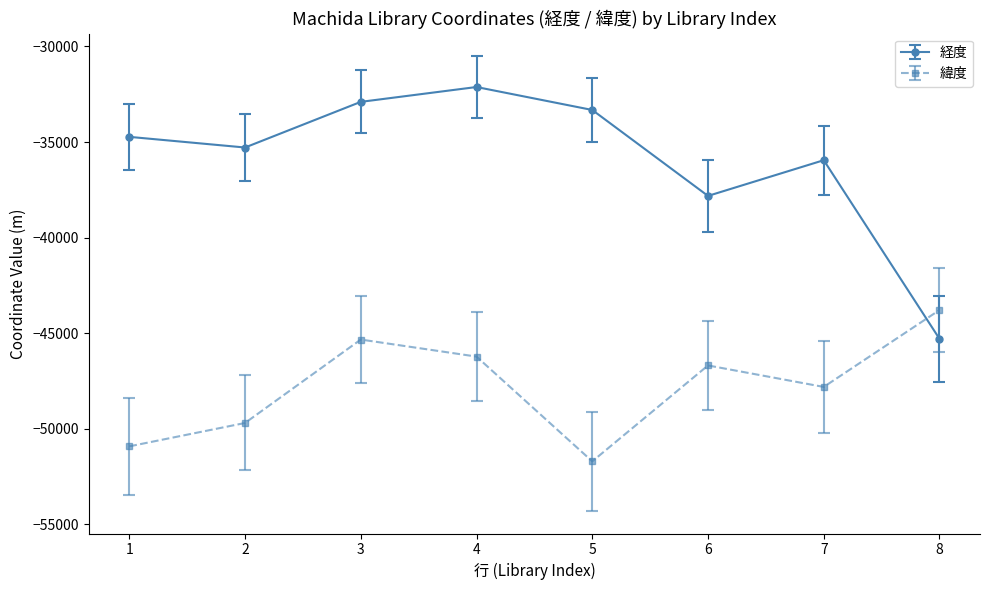

Reading left to right, extract all data points from this chart.

経度: 1=-34728.2	2=-35285.6	3=-32896.9	4=-32120.5	5=-33321.7	6=-37817.9	7=-35949.4	8=-45296.2
緯度: 1=-50921.5	2=-49698.7	3=-45333.4	4=-46225.0	5=-51707.1	6=-46688.4	7=-47812.8	8=-43789.8